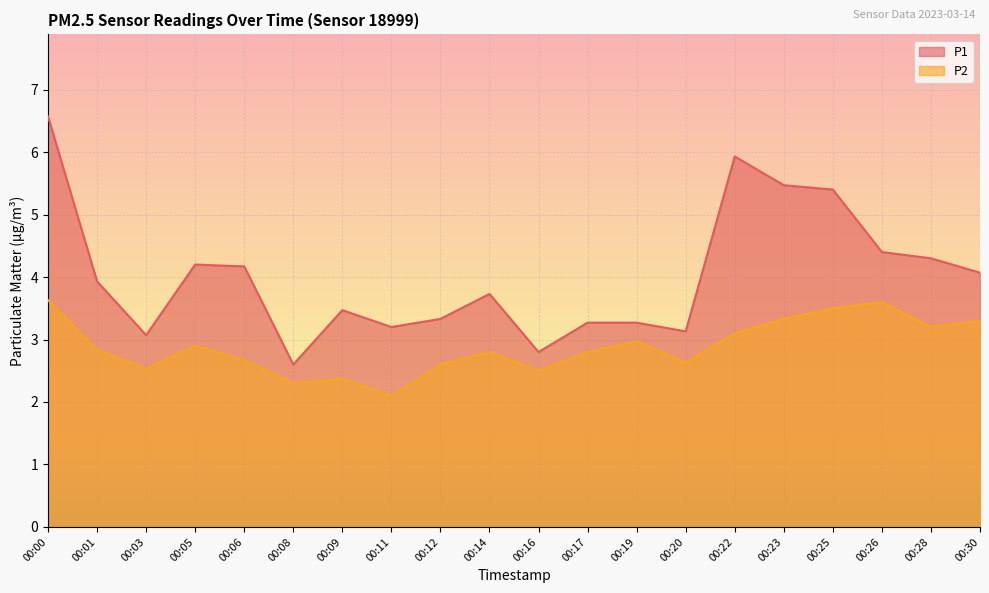

What is the sum of the P1 values at 00:26 and 00:06?

8.6